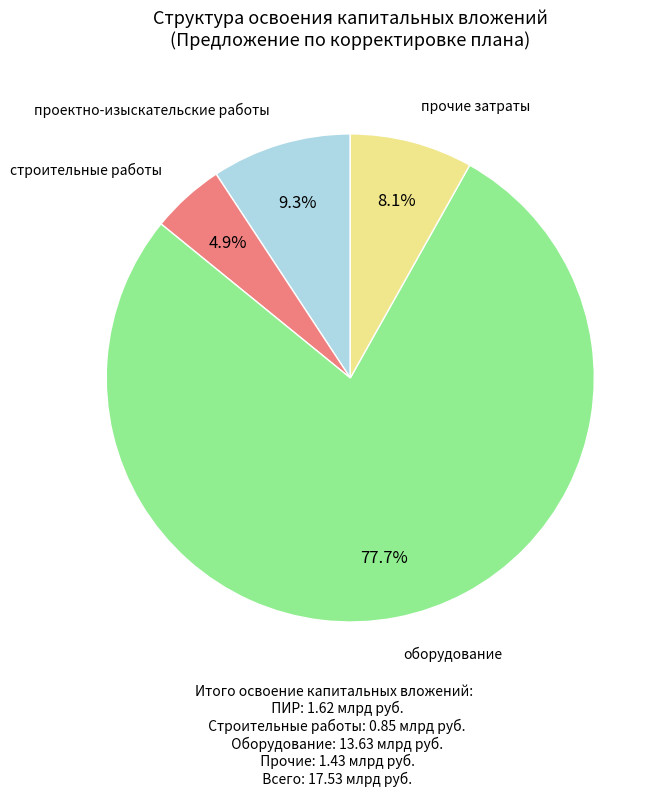

Does any single category account for the majority?

Yes